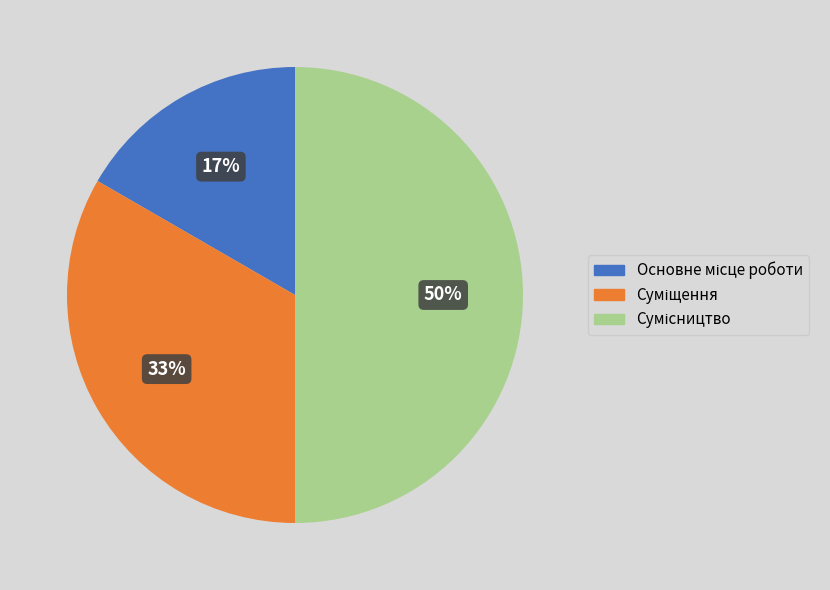

To the nearest percent, what is the difference between the largest and smallest slice percentages?

33%